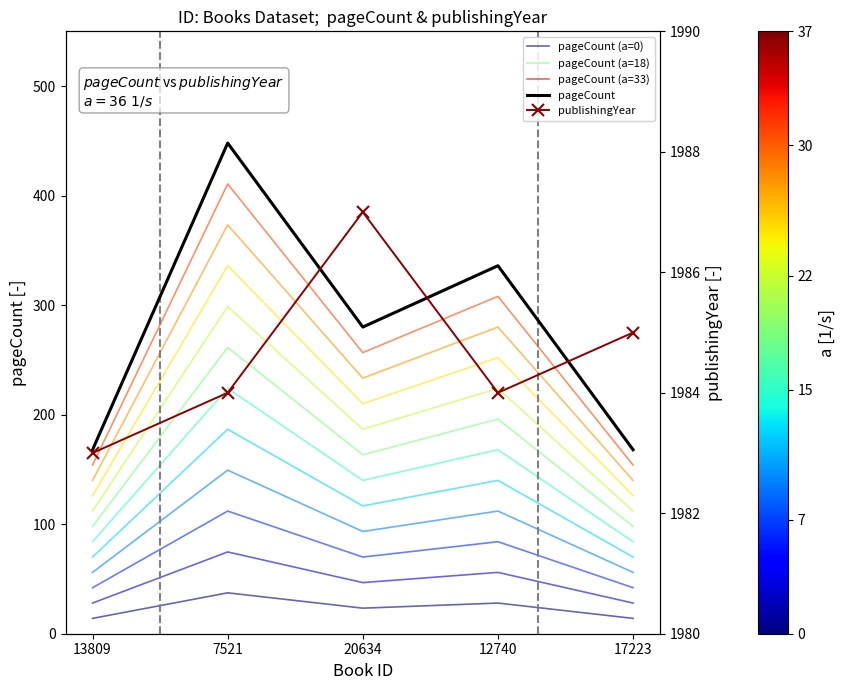

Which series has the largest range (max minus min)?

pageCount (a=33)